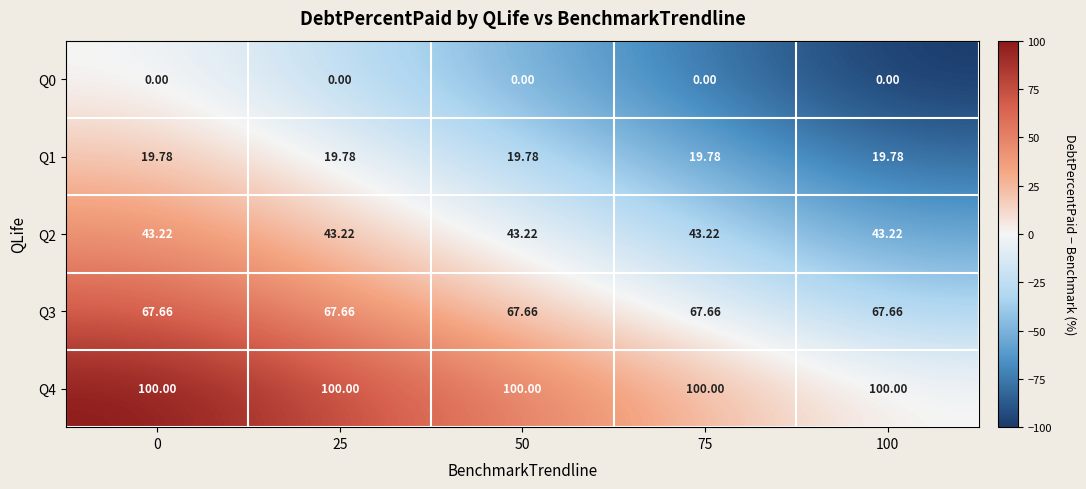

Is the value of Q3 at 75 greater than the value of Q4 at 75?

No